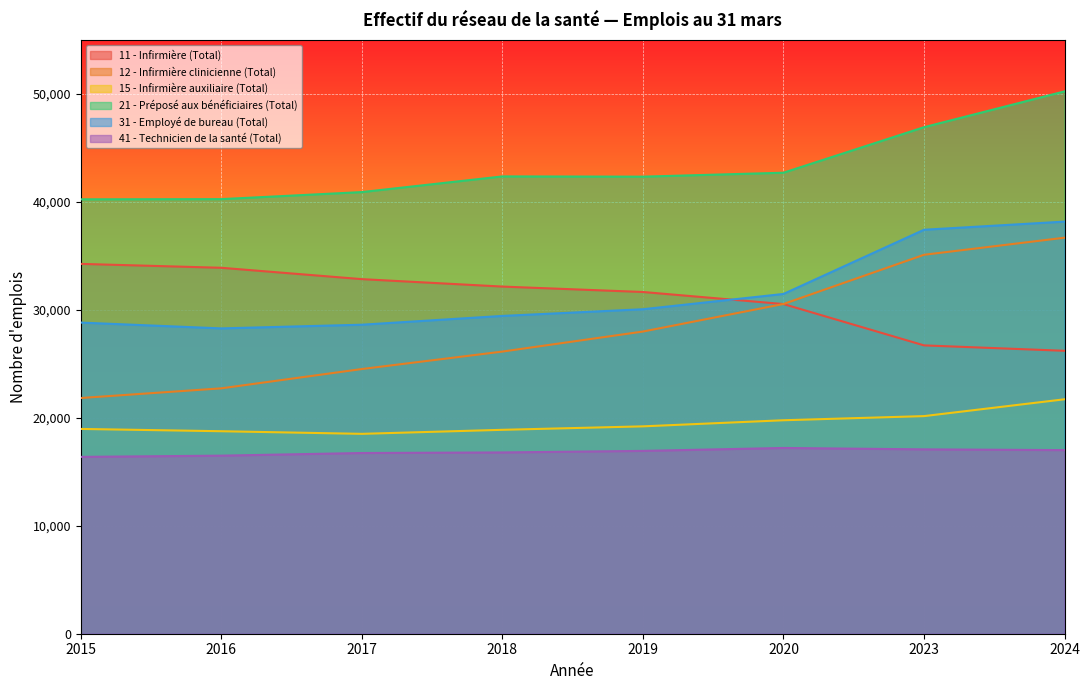

How many data points in 11 - Infirmière (Total) are less than 32158?

4